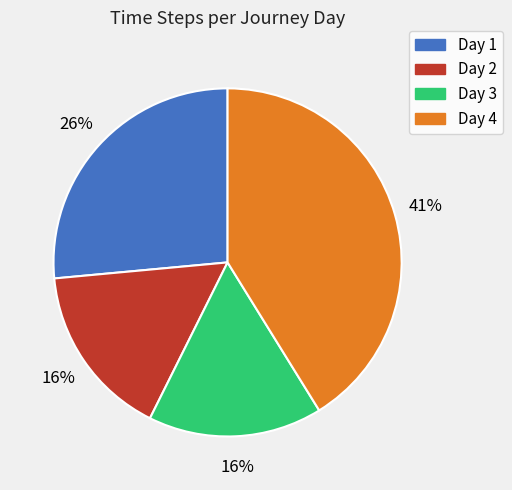

What is the largest slice in the pie chart?

Day 4